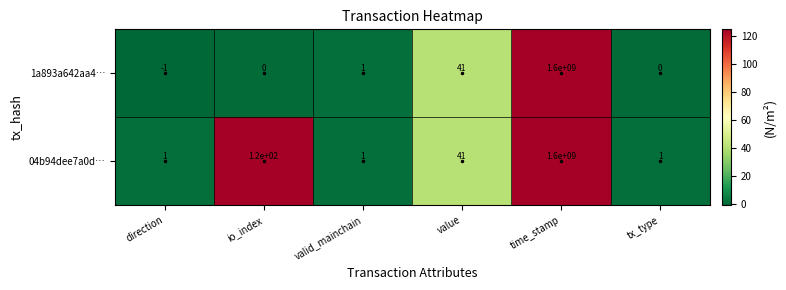

List the series in order of their overall mean, lowest first.

1a893a642aa4…, 04b94dee7a0d…